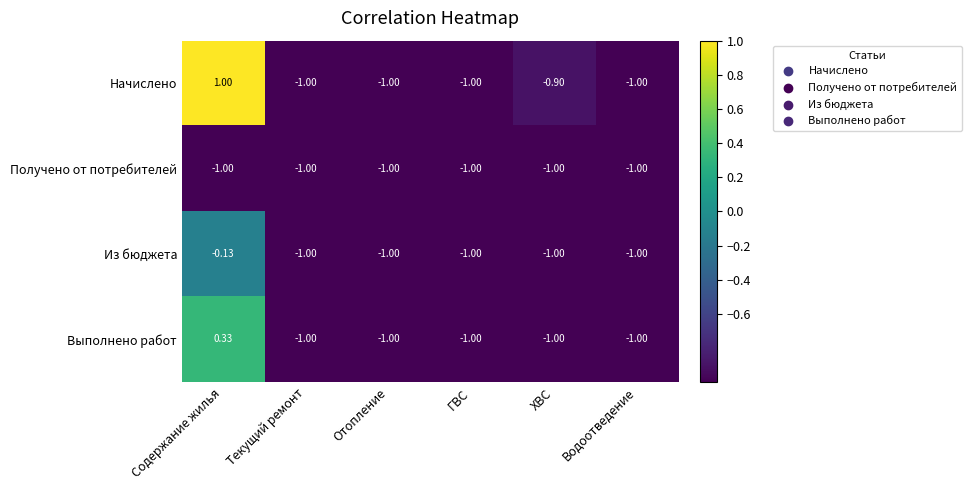

Which series changed the most between ХВС and Водоотведение?

Начислено